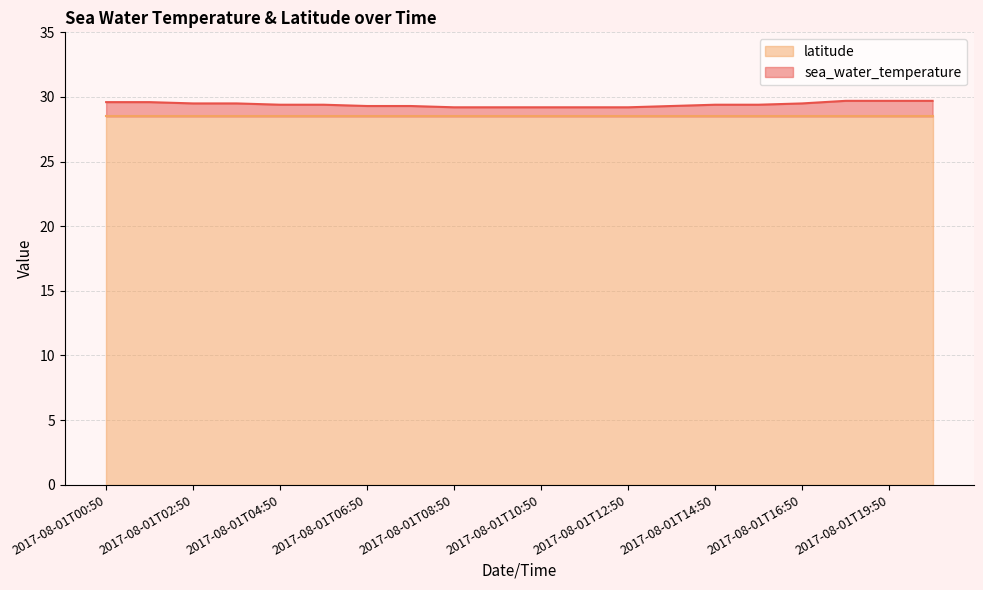

What is the sum of all values?

588.3